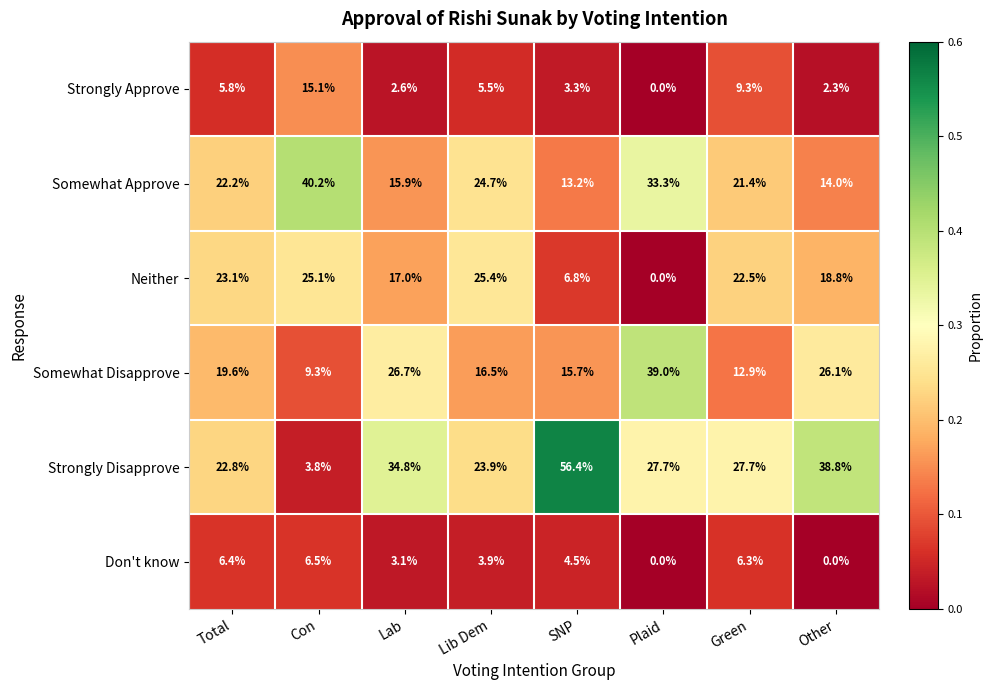

At which label is Somewhat Disapprove closest to 24?

Other